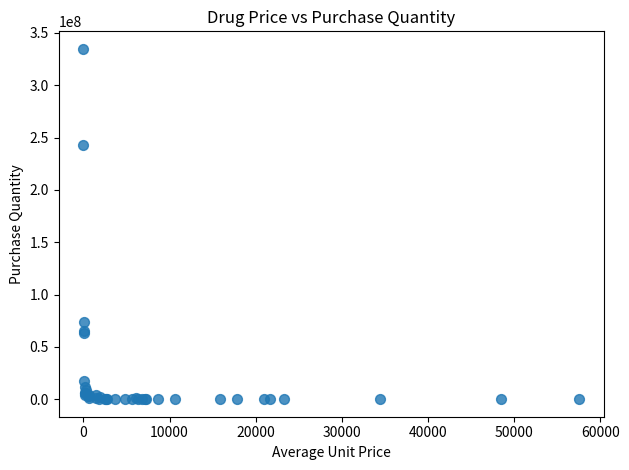

What Y value in the scatter plot is closest to 167428412?

242754671